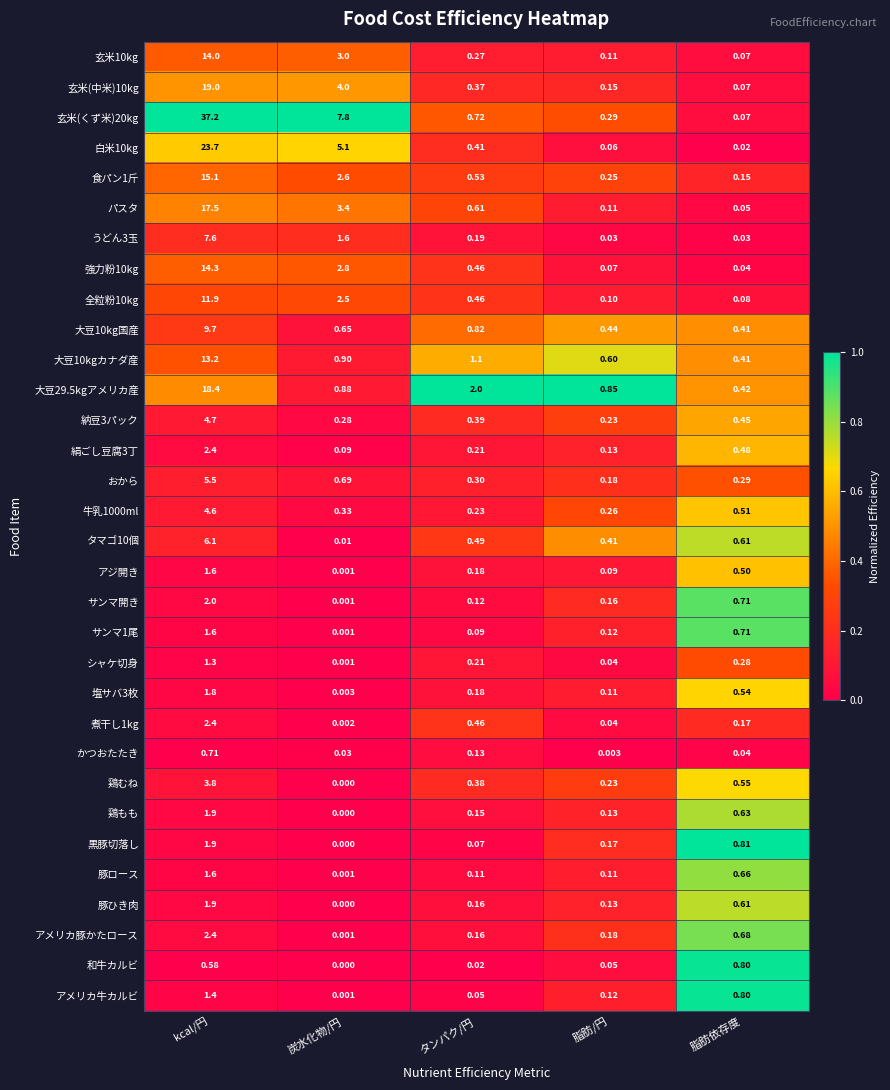

What is the total value across all series at タンパク/円?

12.0